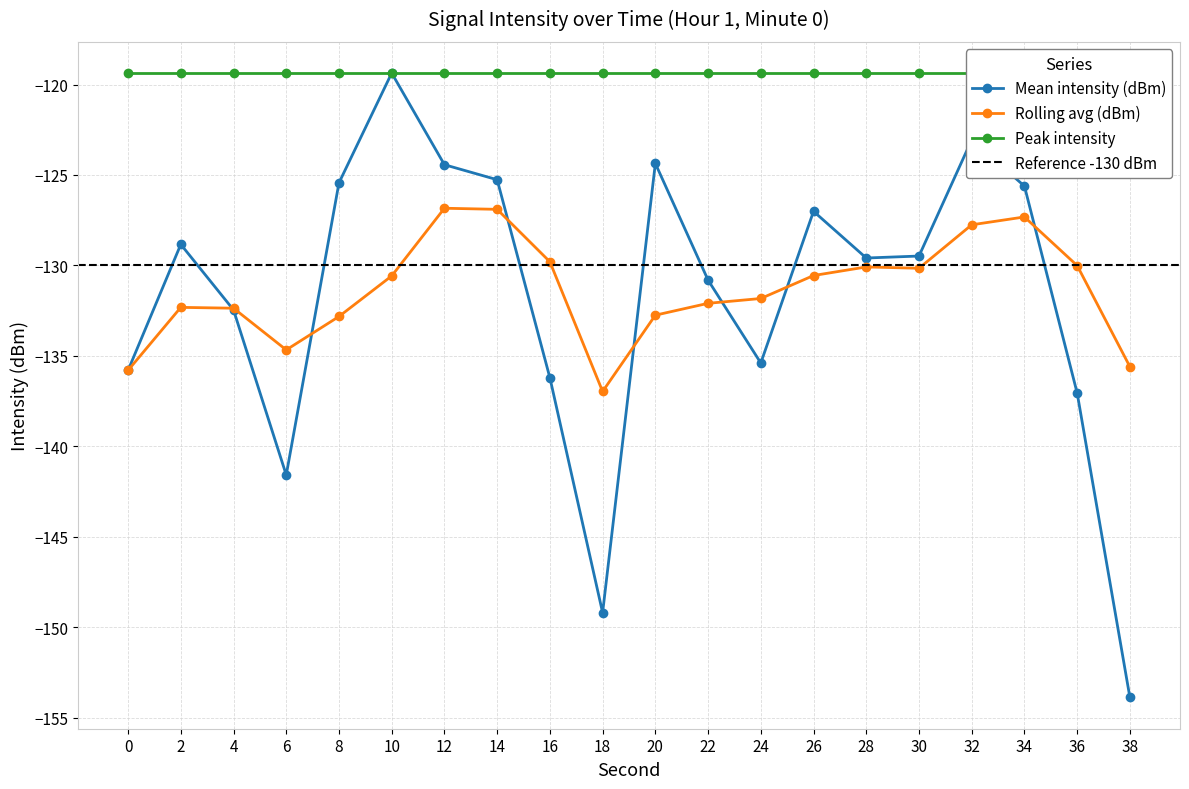

What is the difference between the maximum and minimum values in the Rolling avg (dBm) series?

10.1